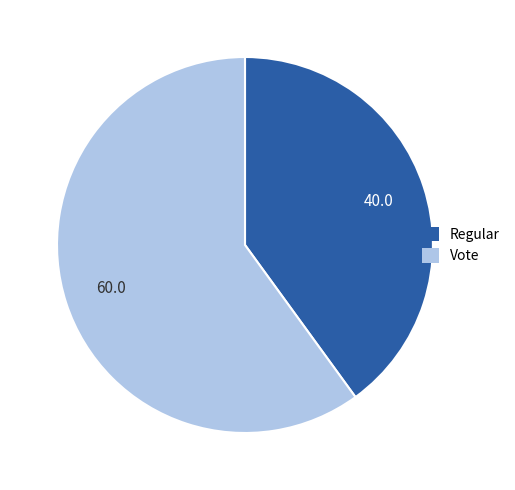

Is it true that Regular is 40% of the pie?

True